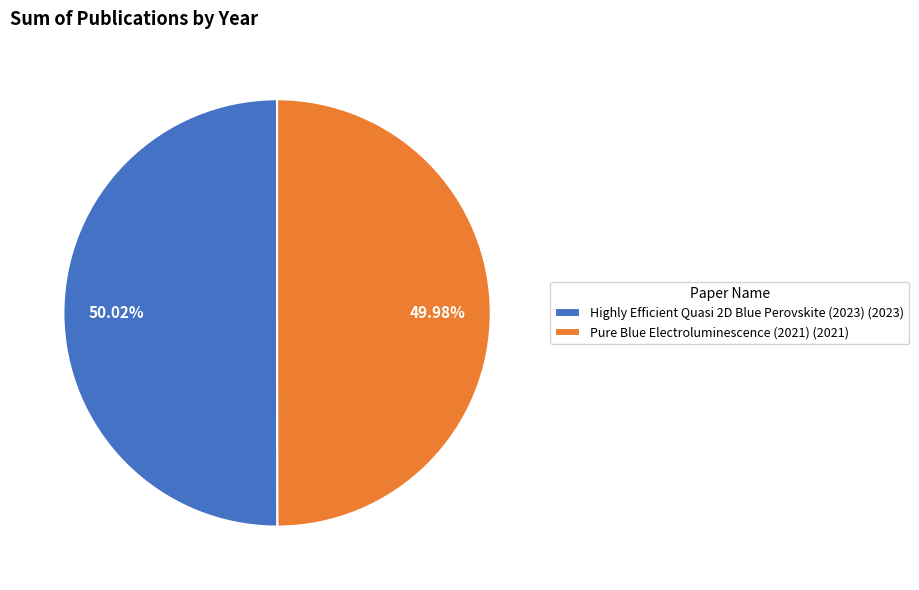

Approximately how many times larger is the value at Pure Blue Electroluminescence (2021) (2021) compared to Highly Efficient Quasi 2D Blue Perovskite (2023) (2023)?

1.0